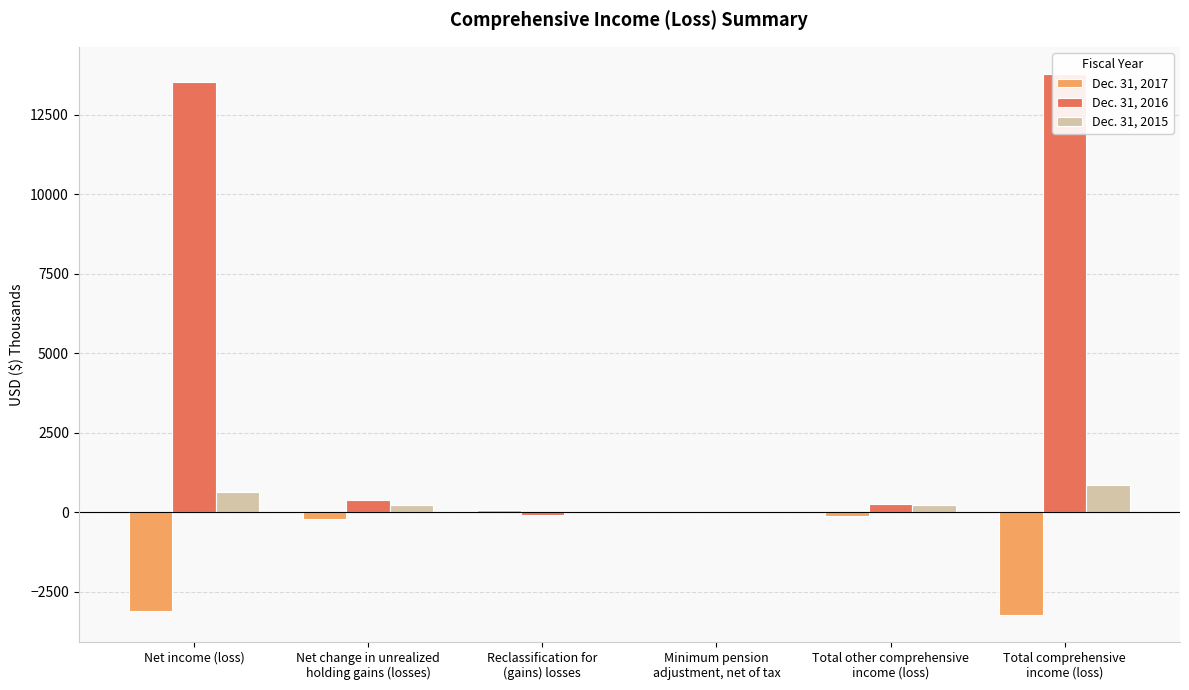

Rank the series by their average value, from lowest to highest.

Dec. 31, 2017, Dec. 31, 2015, Dec. 31, 2016